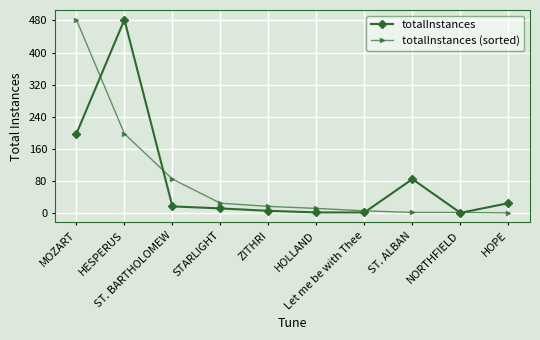

Is the value of totalInstances at HOLLAND greater than the value of totalInstances (sorted) at HESPERUS?

No